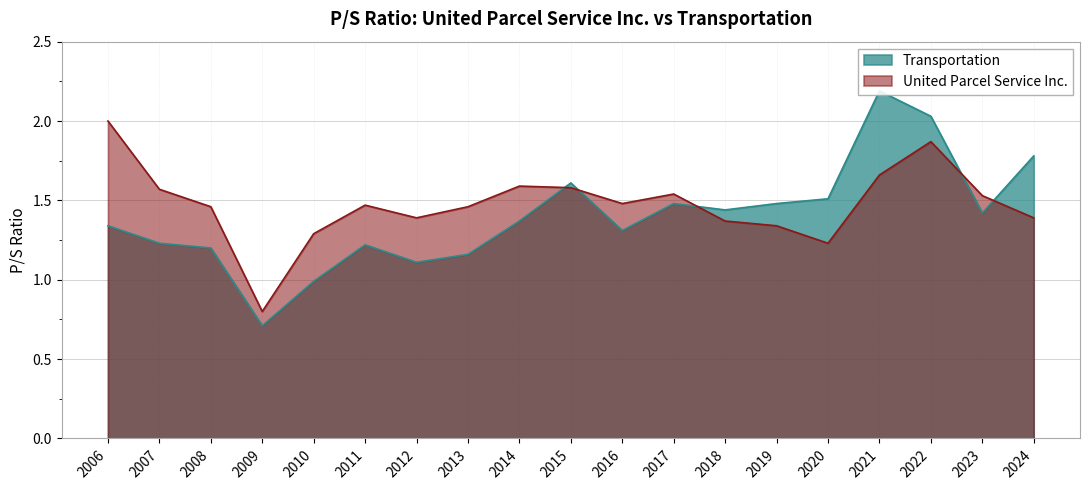

The value of United Parcel Service Inc. at 2009 is 1.2. True or false?

False